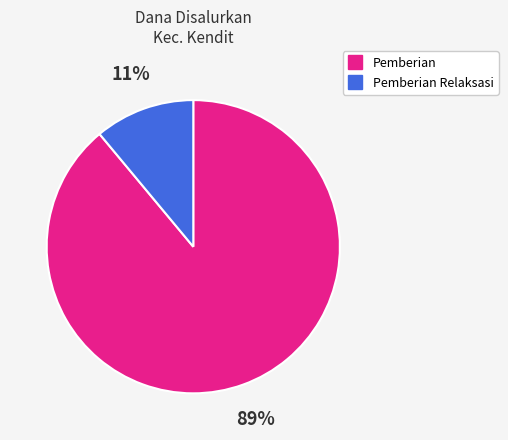

Is there any slice that represents more than half of the pie?

Yes